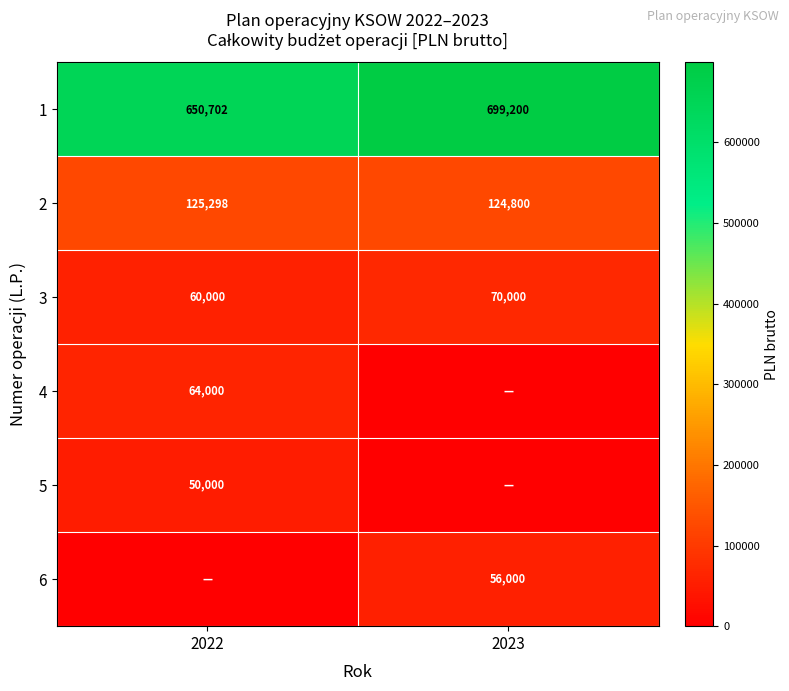

How many distinct data groups are displayed?

6